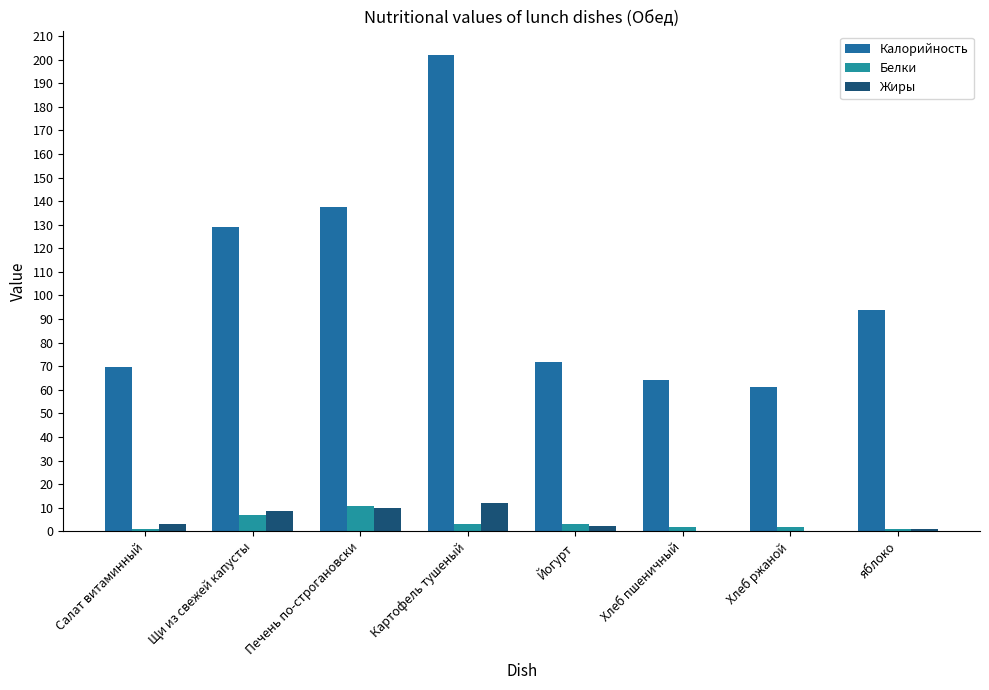

What is the total value across all series at яблоко?

96.0